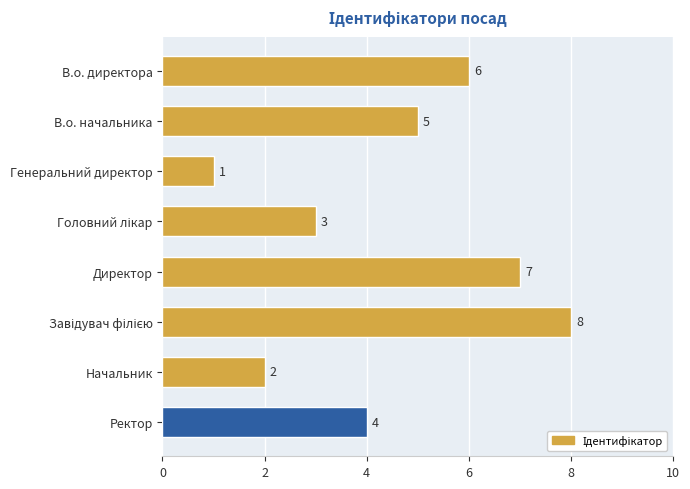

What is the difference between the maximum and minimum values?

7